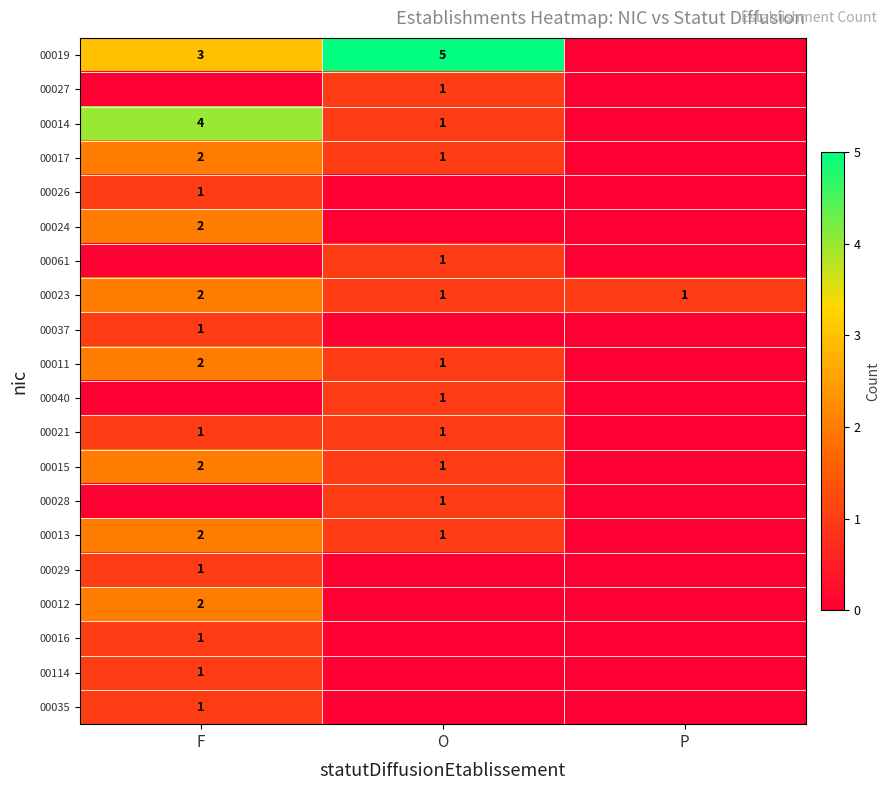

True or false: 00015 has a value of 1 at F.

False